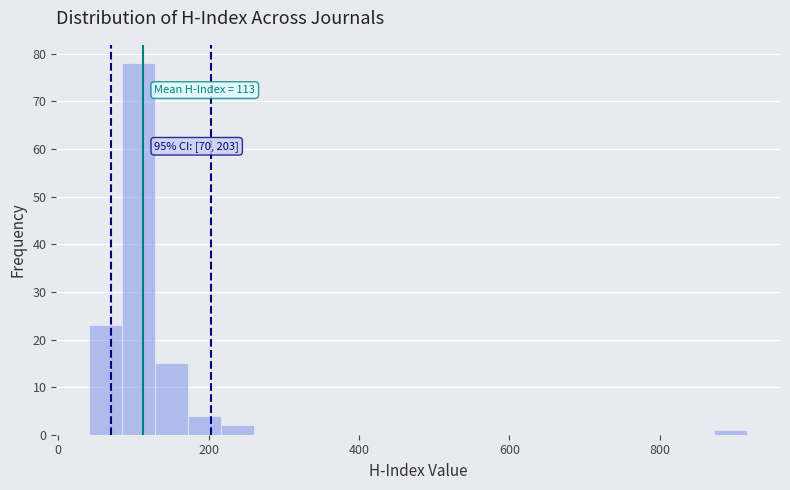

Around what value on the x-axis is the tallest bar? Give the approximate position of its centre, as read against the axis.

100